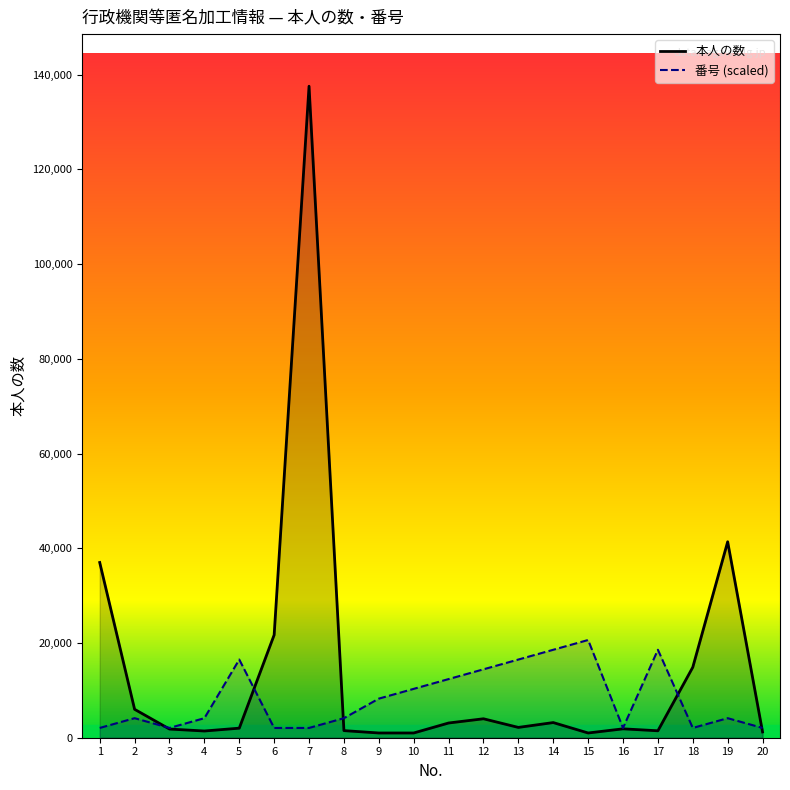

Is the value of 本人の数 at 4 greater than the value of 番号 (scaled) at 2?

No